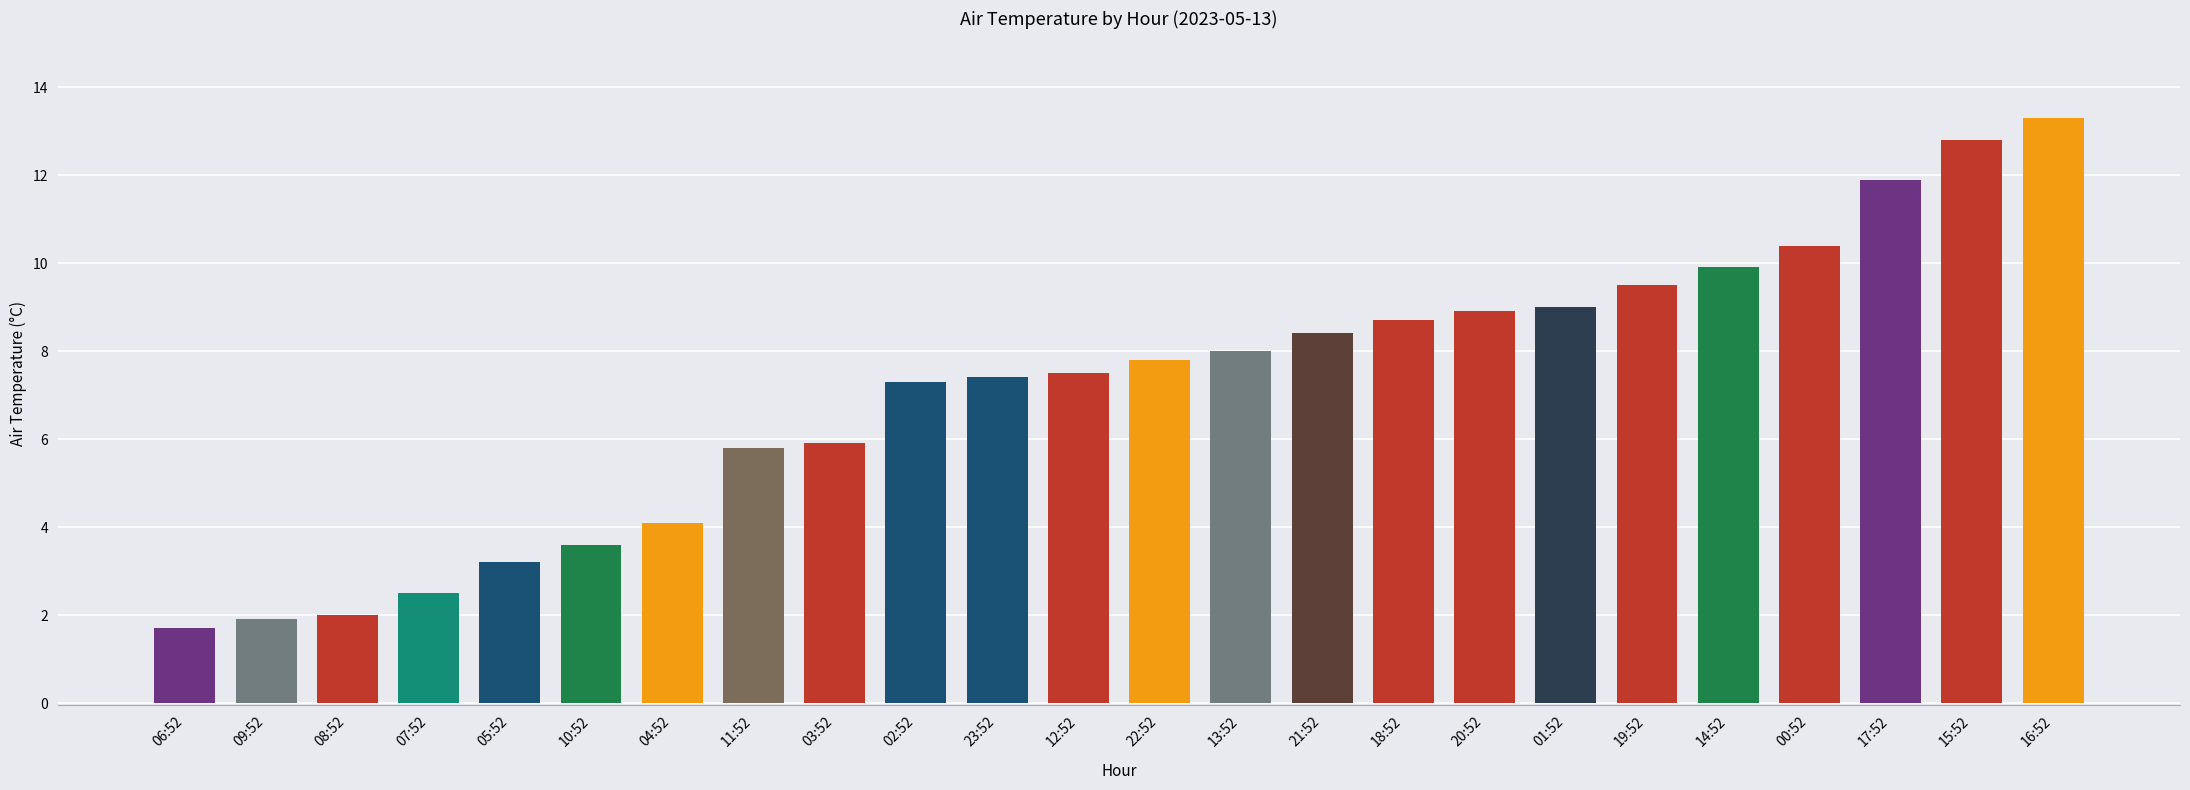

The chart shows a value of 10.4 at 00:52. True or false?

True